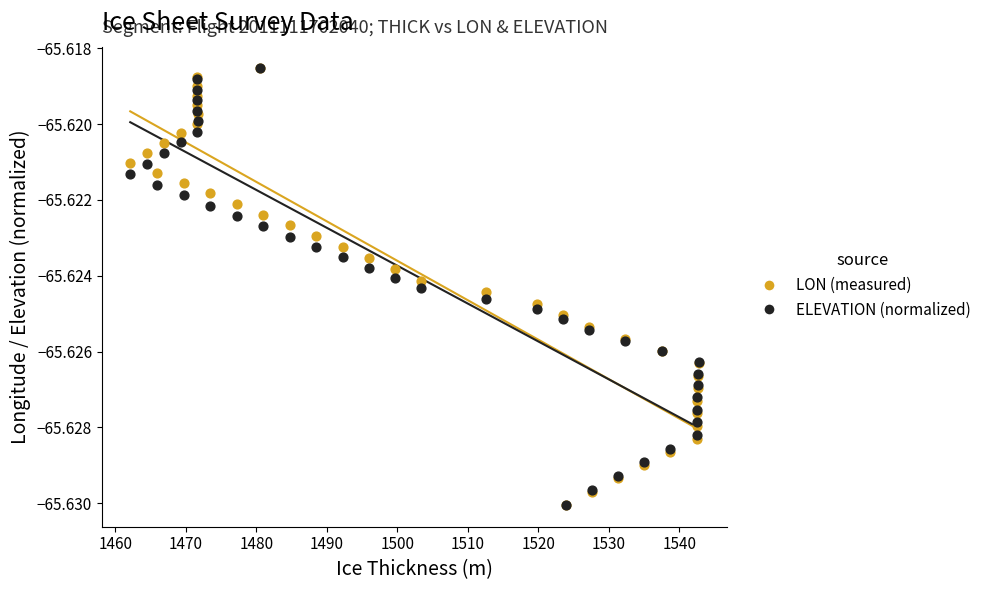

What are all the series names shown in the legend?

LON (measured), ELEVATION (normalized)